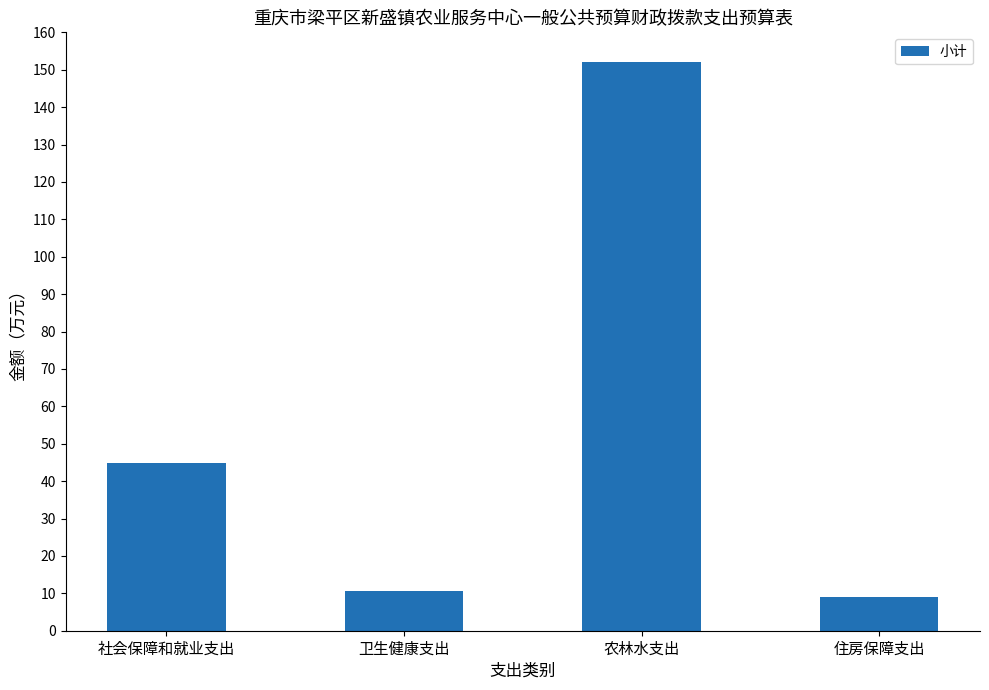

Does the chart contain any negative values?

No